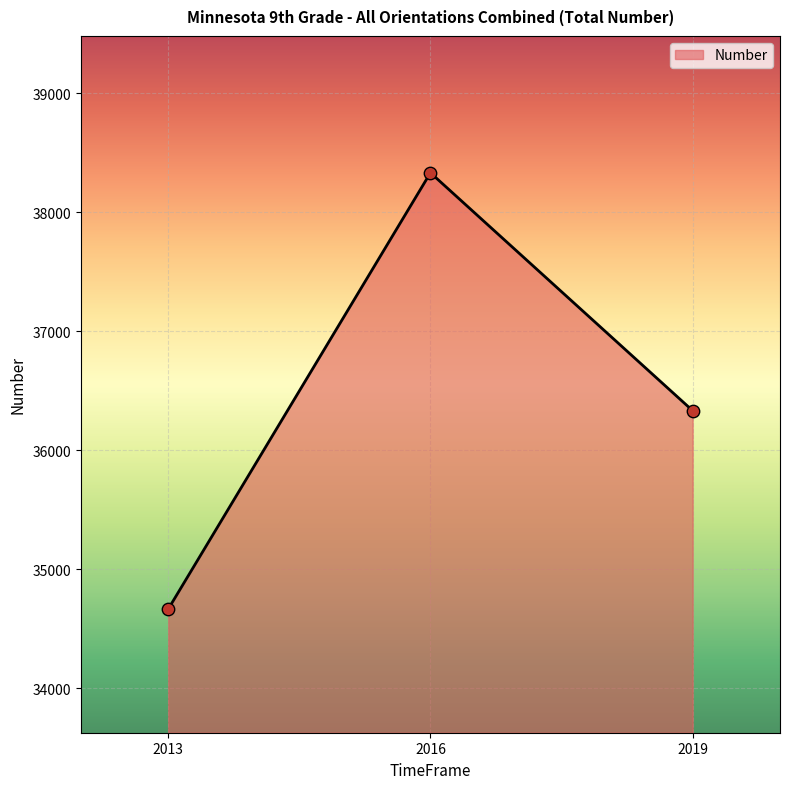

Which has a higher value, 2019 or 2013?

2019